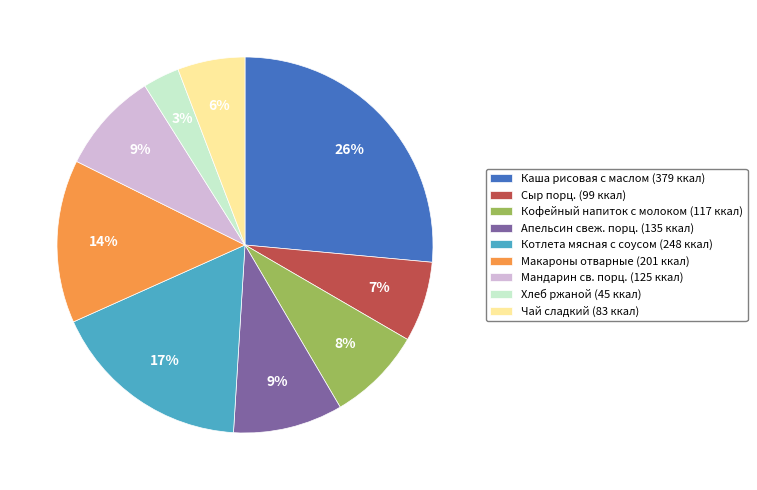

What is the ratio of the value at Сыр порц. to the value at Мандарин св. порц.?

0.8